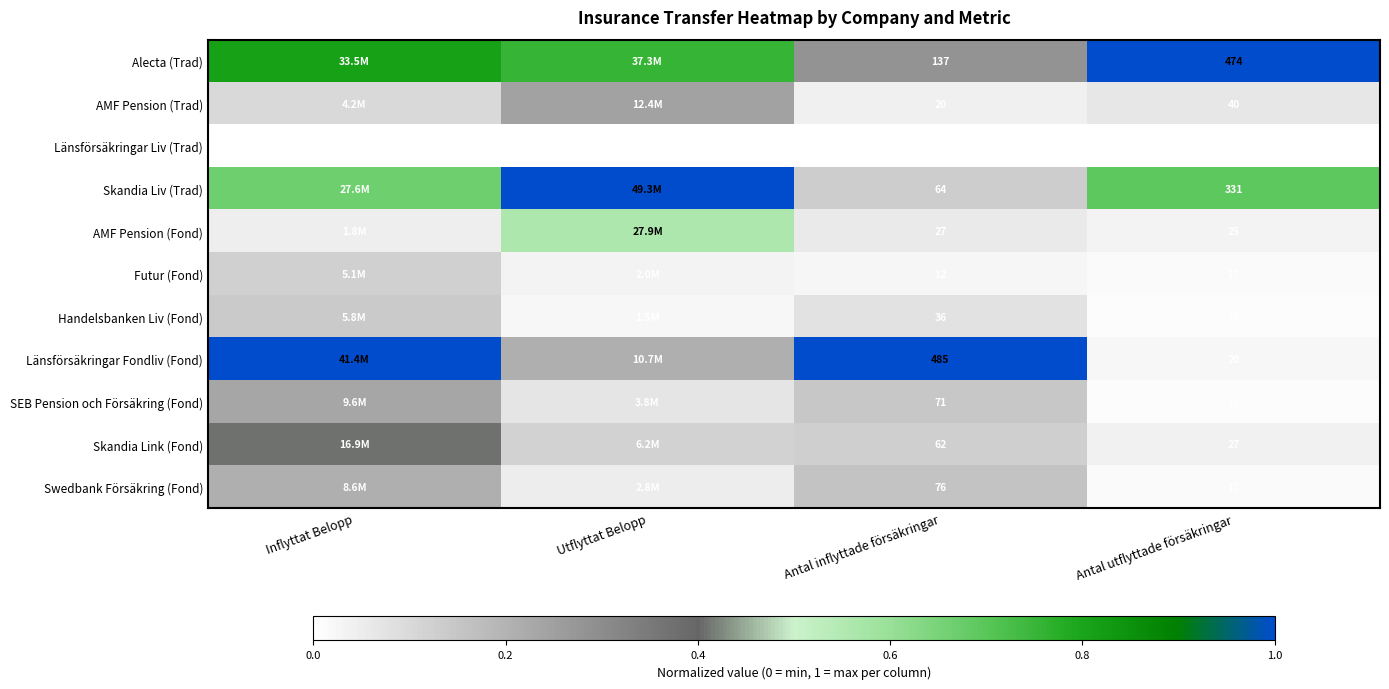

How many data points does each series have?

4